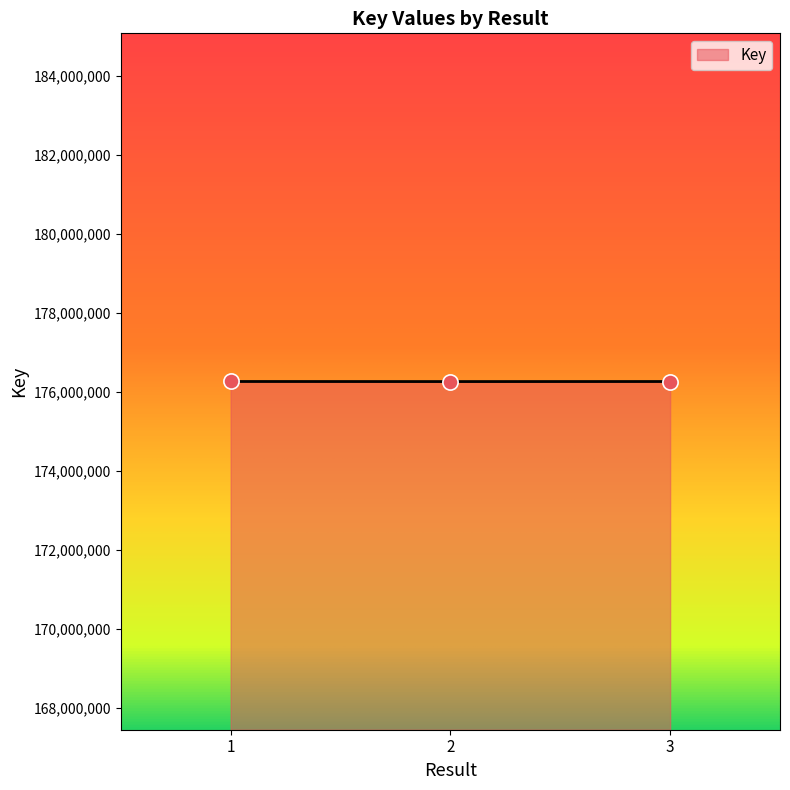

What is the change in value from 1 to 2?

-1797